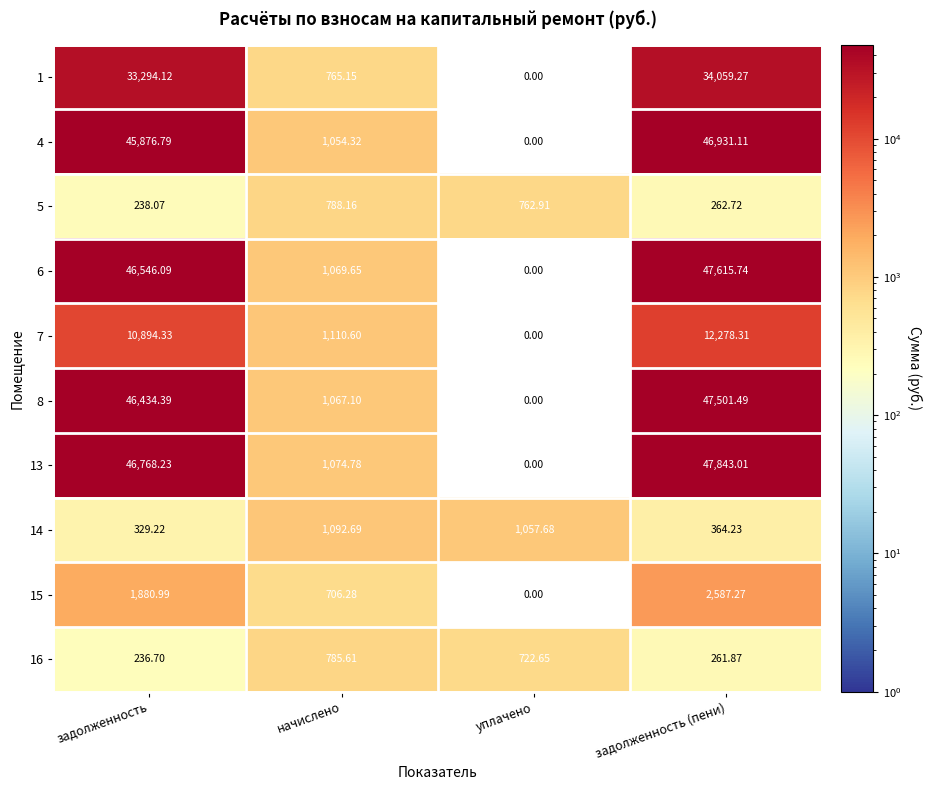

How many distinct data groups are displayed?

10